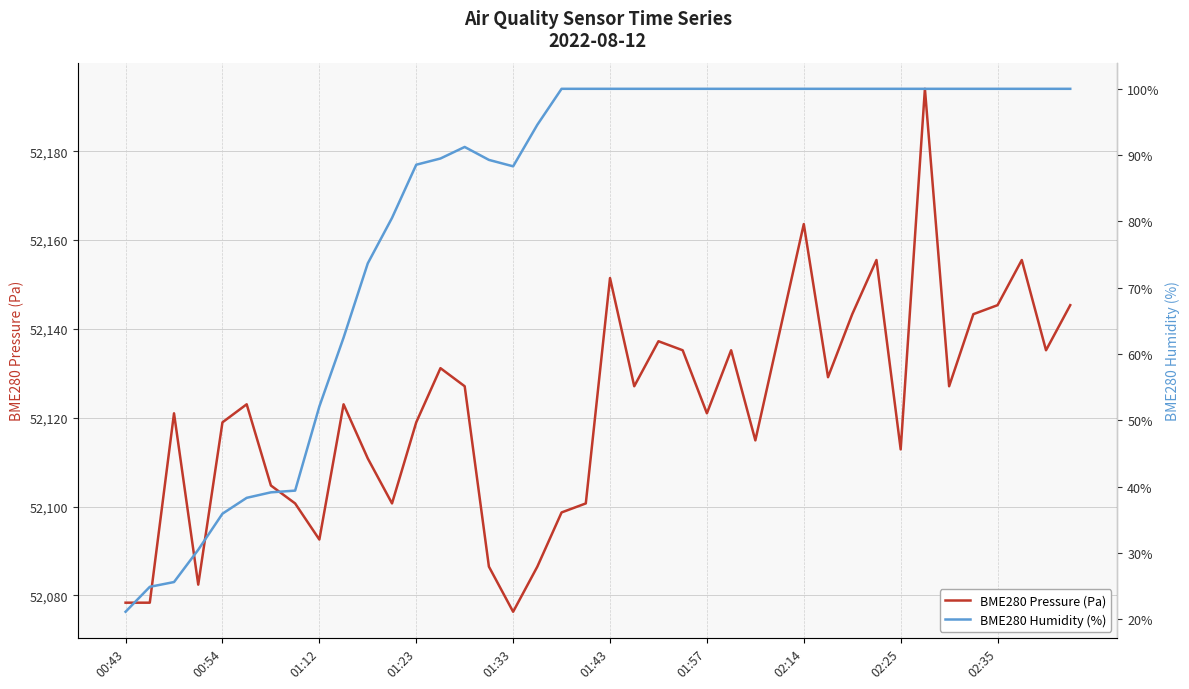

What are all the series names shown in the legend?

BME280 Pressure (Pa), BME280 Humidity (%)